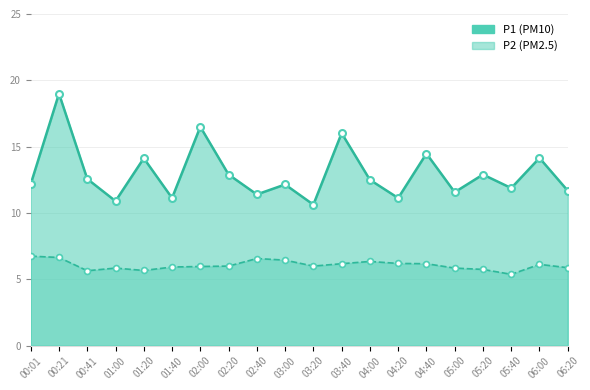

What is the total value across all series at 03:20?

16.6